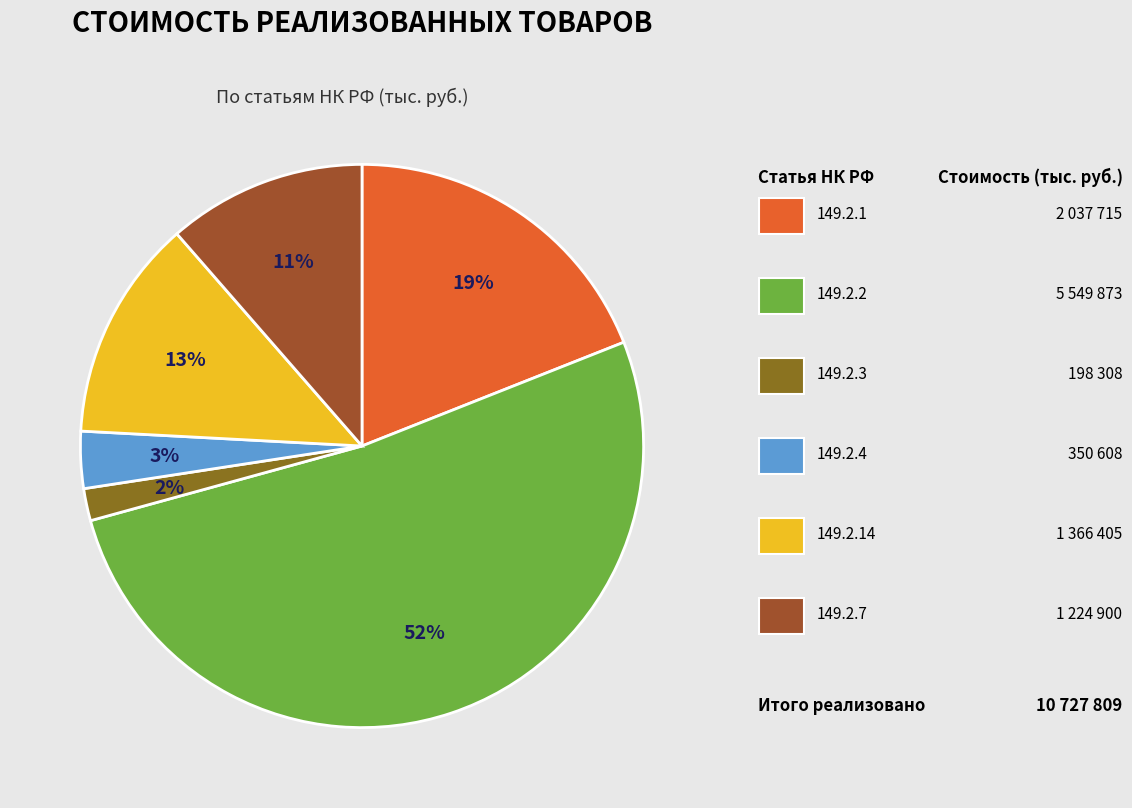

To the nearest percent, what is the difference between the largest and smallest slice percentages?

50%